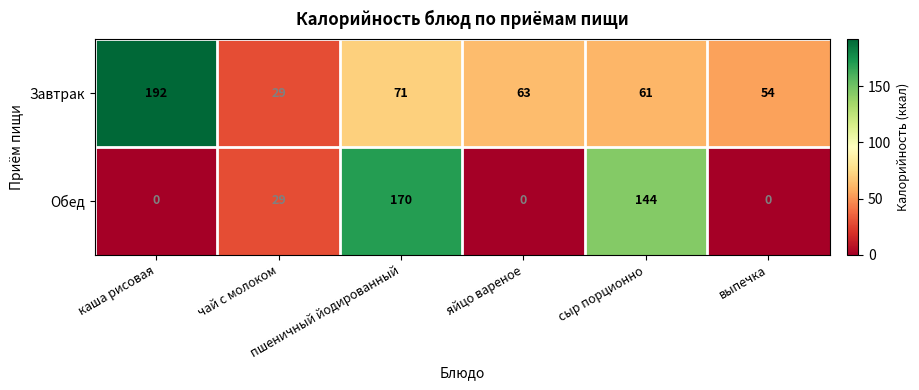

What is the maximum value shown in the chart?

192